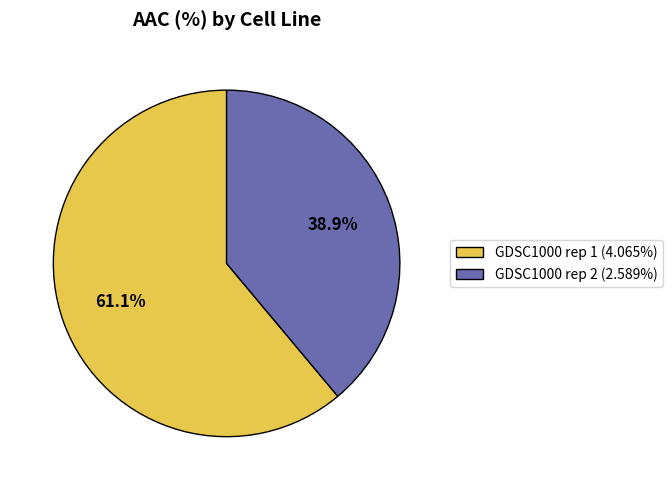

To the nearest percent, what is the average slice percentage?

50%